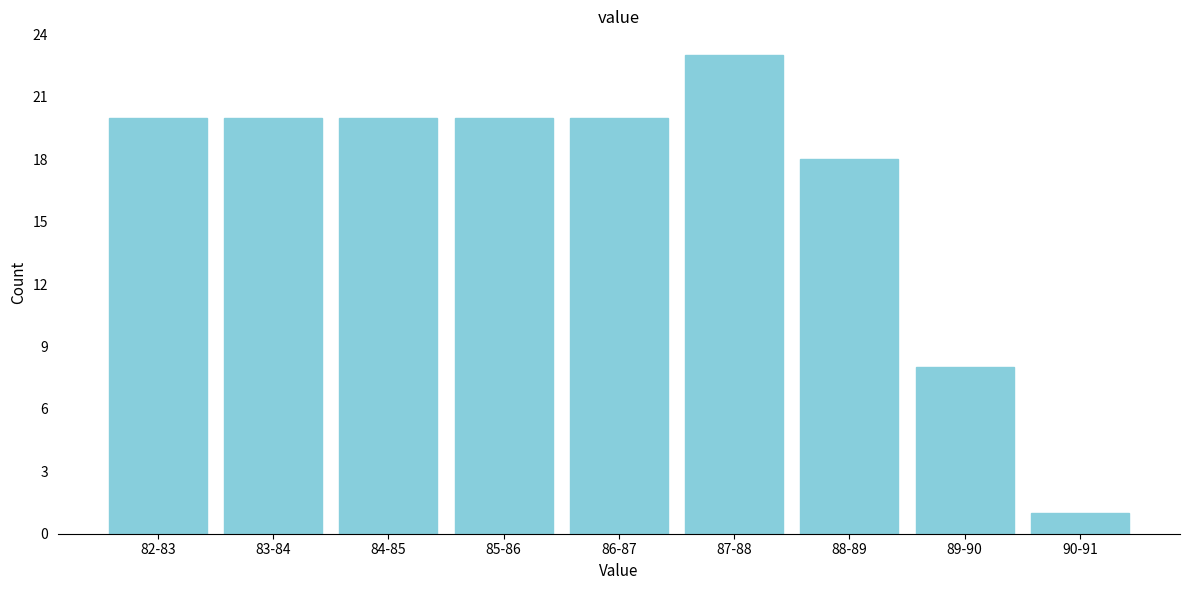

Reading left to right, transcribe all the data shown in this chart.

82-83=20	83-84=20	84-85=20	85-86=20	86-87=20	87-88=23	88-89=18	89-90=8	90-91=1